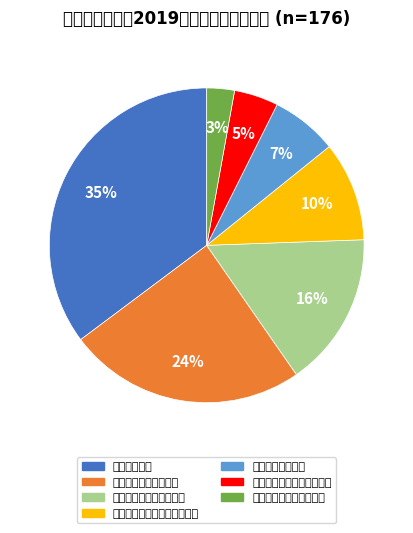

To the nearest percent, what is the combined percentage of 荆门市教育局 and 荆门市农业农村局?

42%